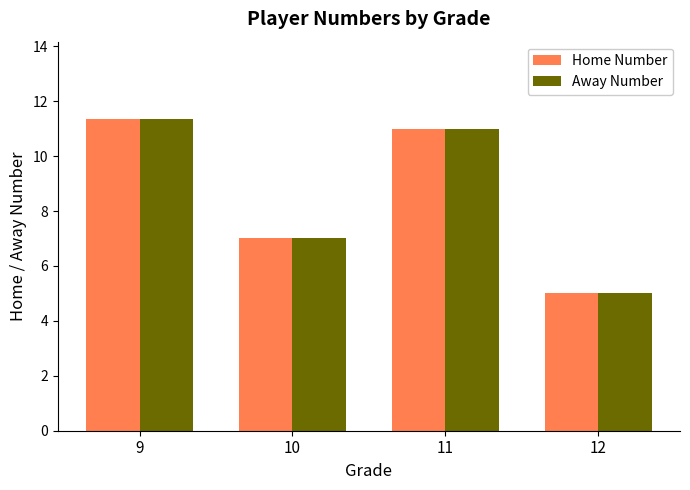

Reading right to left, extract all data points from this chart.

Home Number: 5.0	11.0	7.0	11.3
Away Number: 5.0	11.0	7.0	11.3